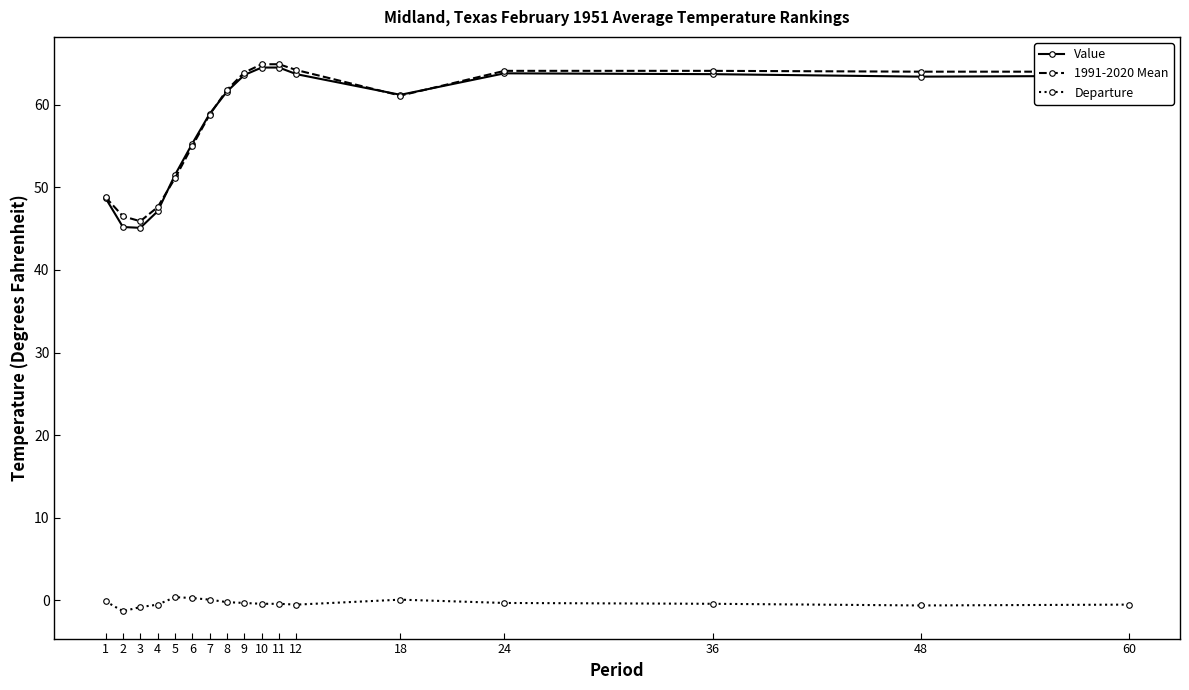

The value of 1991-2020 Mean at 9 is 63.9. True or false?

True